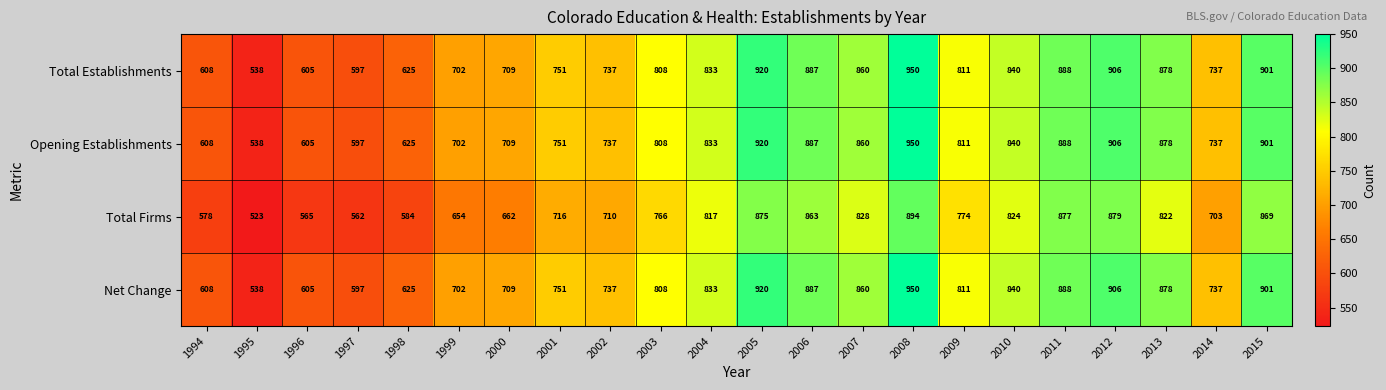

What is the difference between the maximum and second lowest values in the Total Firms series?

332